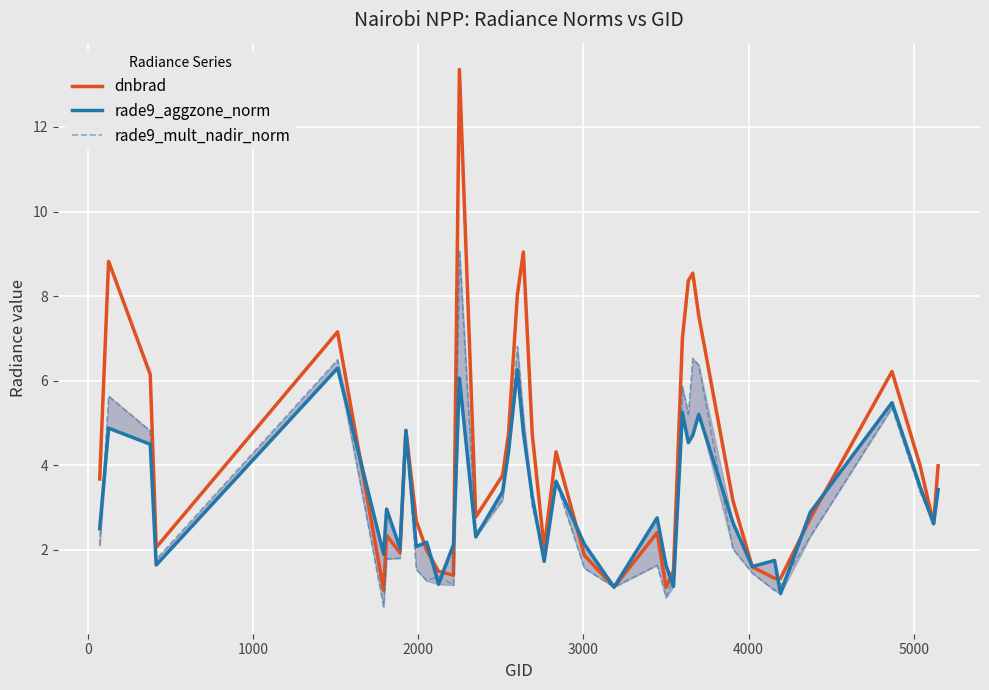

What is the difference between the maximum and minimum values in the dnbrad series?

12.3